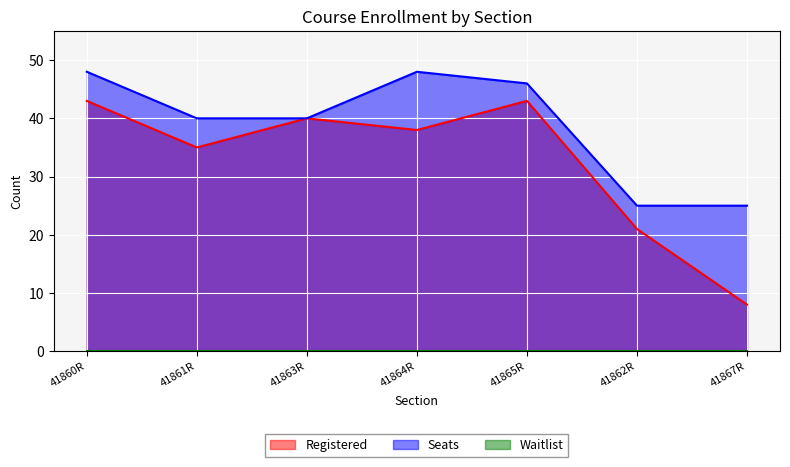

At which label does Registered first exceed 38?

41860R